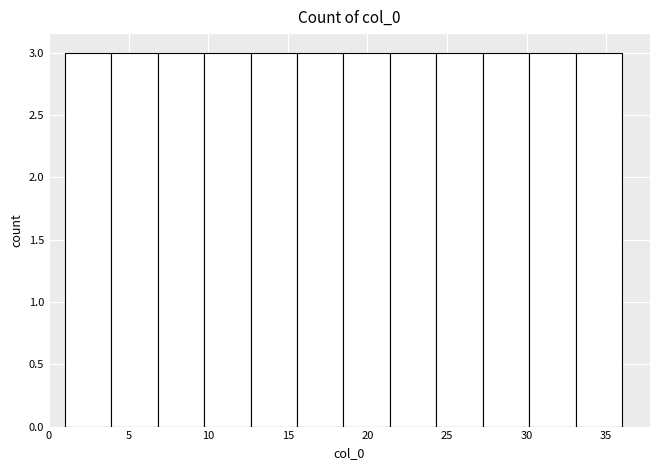

What is the height of the bar covering 15.5 to 18.5 on the x-axis? Neither the bar edges nor the heights are printed on the chart, so give them approximately, as read against the axes.

3